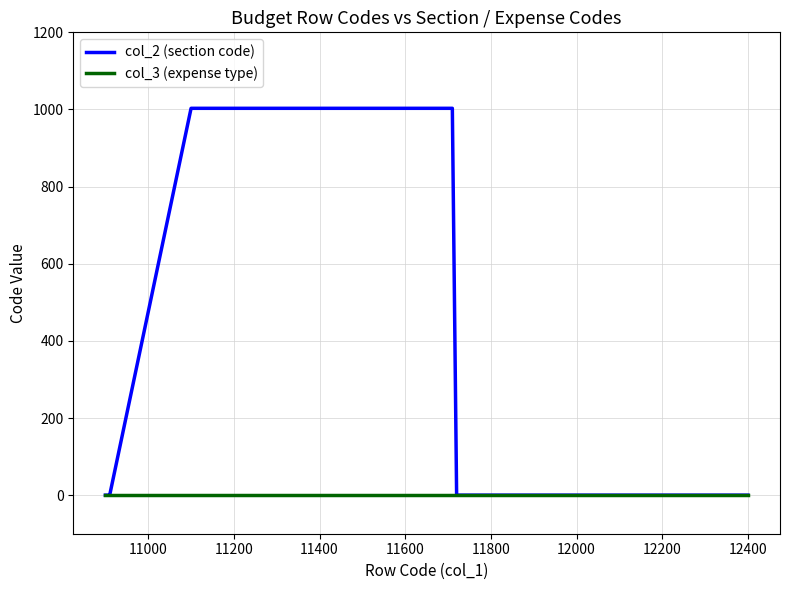

Rank the series by their maximum value, from lowest to highest.

col_3 (expense type), col_2 (section code)